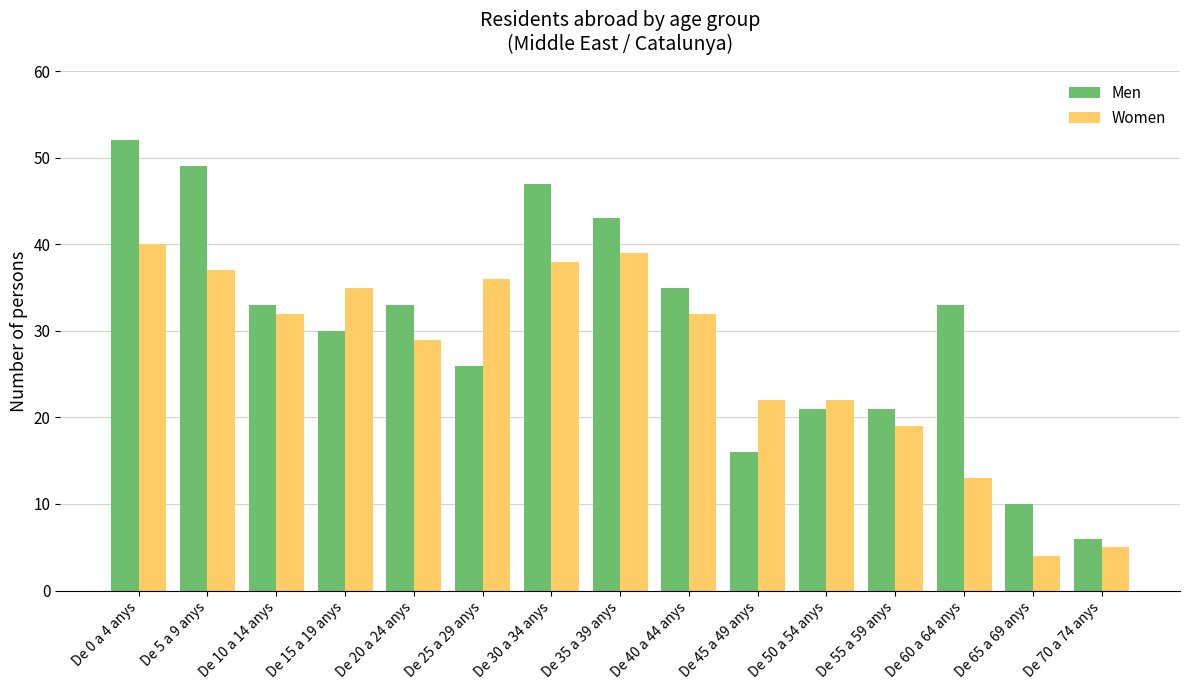

Between De 25 a 29 anys and De 50 a 54 anys, which series saw the biggest shift?

Women